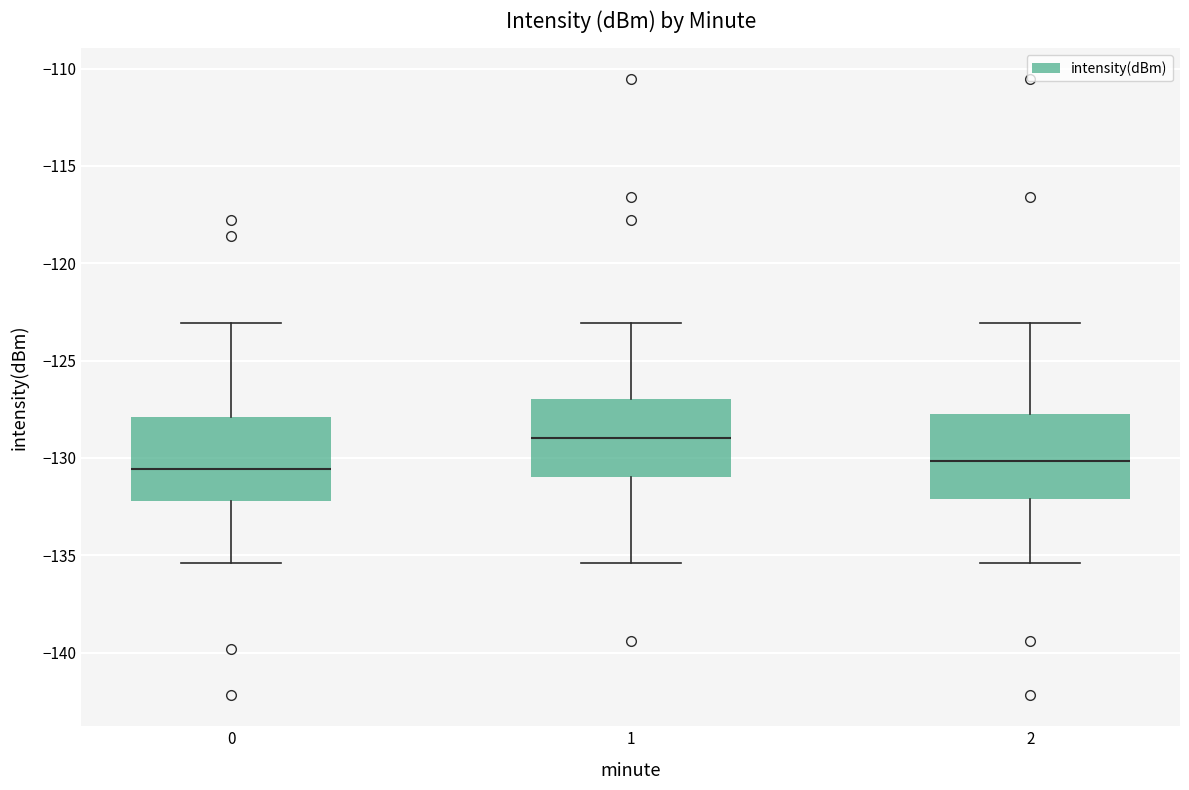

Reading left to right, read every box against the y-axis: the position of its median line, the range the box covers, and the ends of its whiskers. The values are not printed on the chart, so give them approximately, as read against the axis.

0: median -130.5, box -132.0 to -128.0, whiskers -135.5 to -123.0
1: median -129.0, box -131.0 to -127.0, whiskers -135.5 to -123.0
2: median -130.0, box -132.0 to -127.5, whiskers -135.5 to -123.0